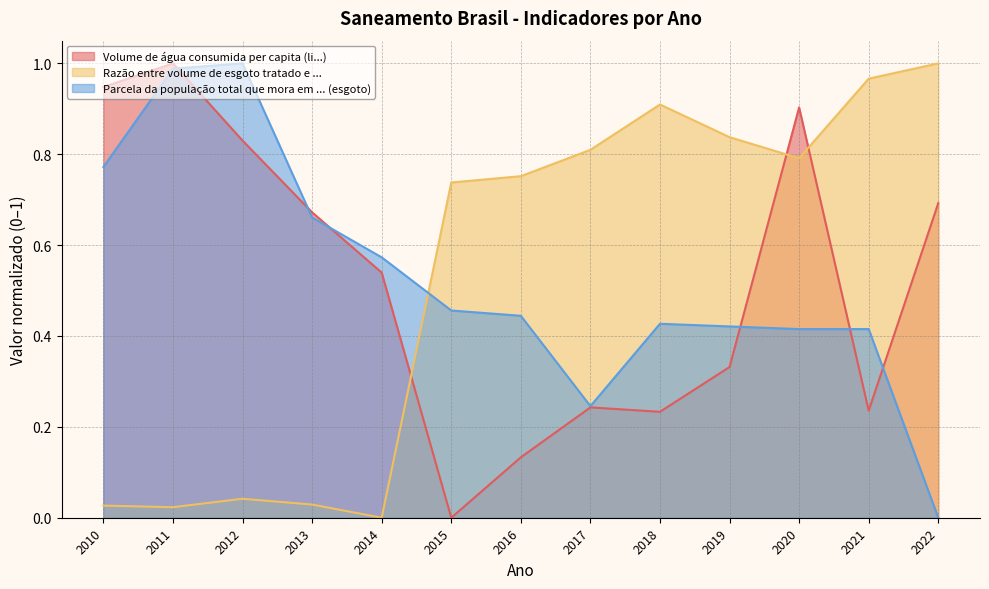

Is it true that Parcela da população total que mora em ... (esgoto) equals 0.5 at 2015?

True